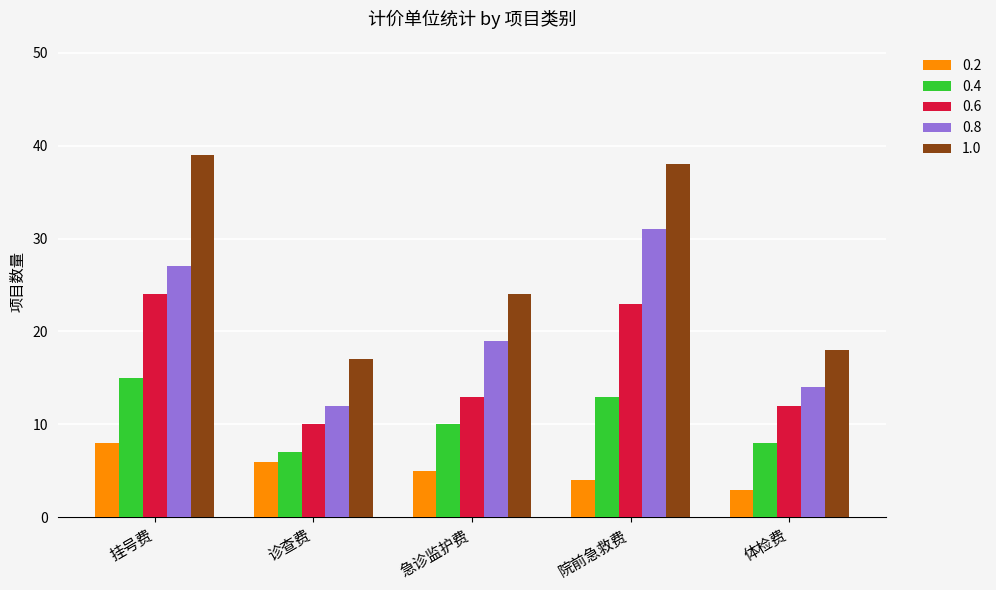

What is the label of the 1st bar from the left?

挂号费